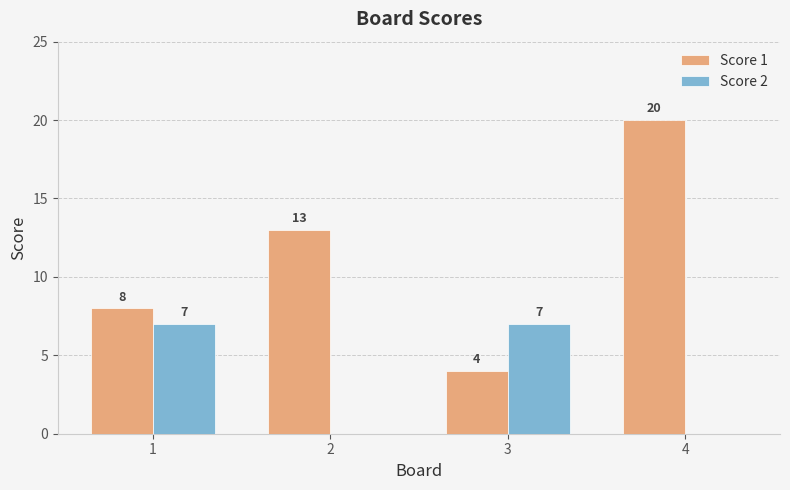

Which series changed the most between 2 and 3?

Score 1